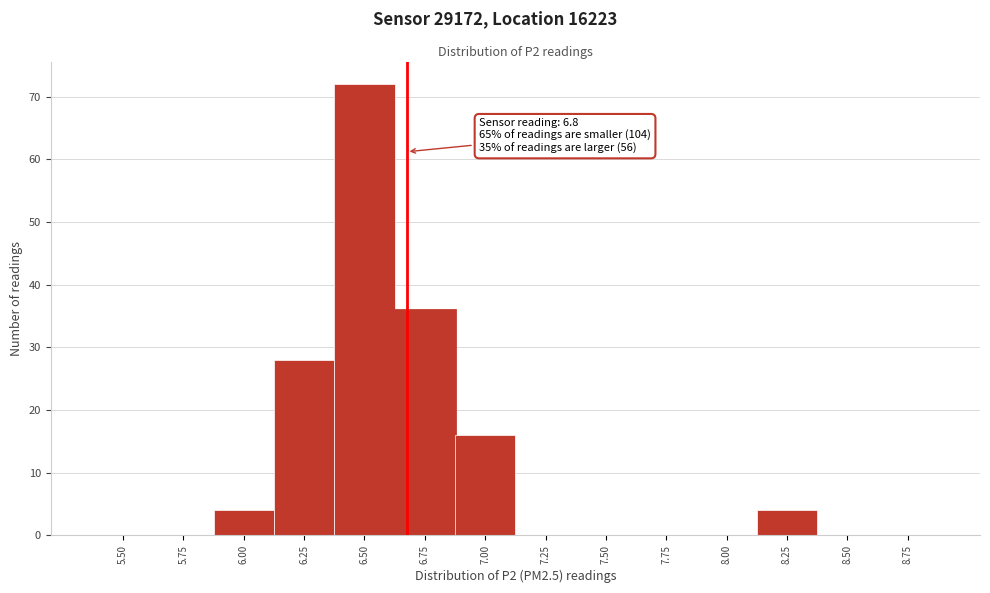

Reading left to right, list all the values displayed in this chart.

5.50=0	5.75=0	6.00=4	6.25=28	6.50=72	6.75=36	7.00=16	7.25=0	7.50=0	7.75=0	8.00=0	8.25=4	8.50=0	8.75=0